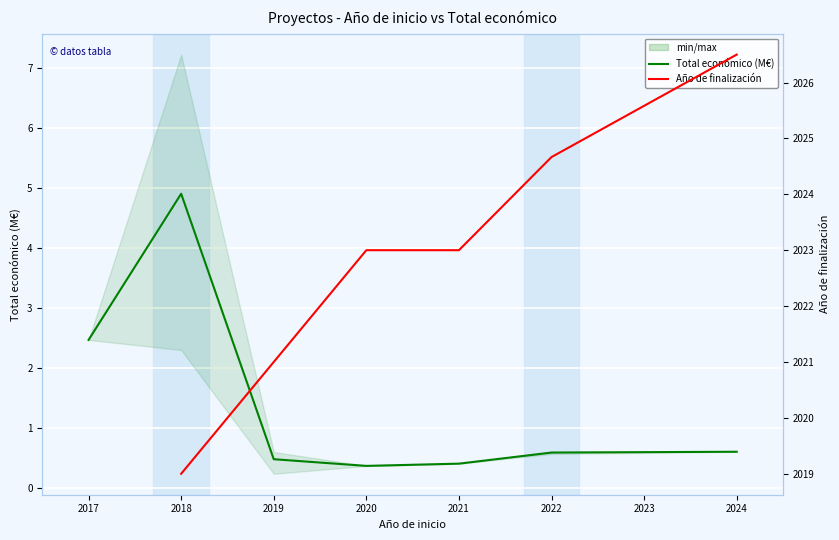

True or false: Total económico (M€) and Año de finalización cross at least once.

False